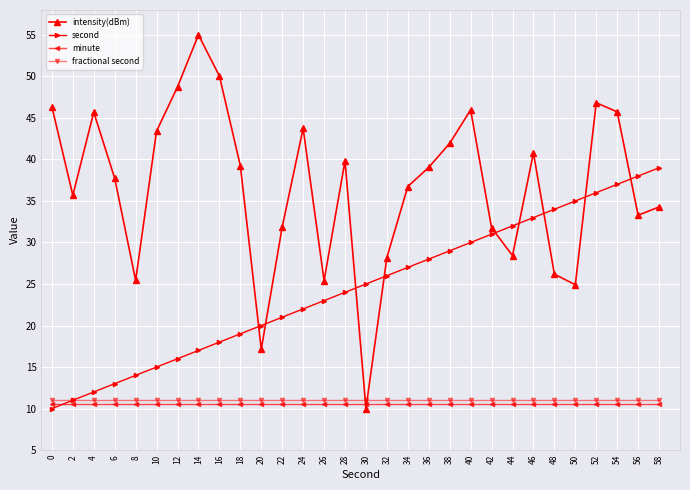

The value of second at 54 is 55.5. True or false?

False